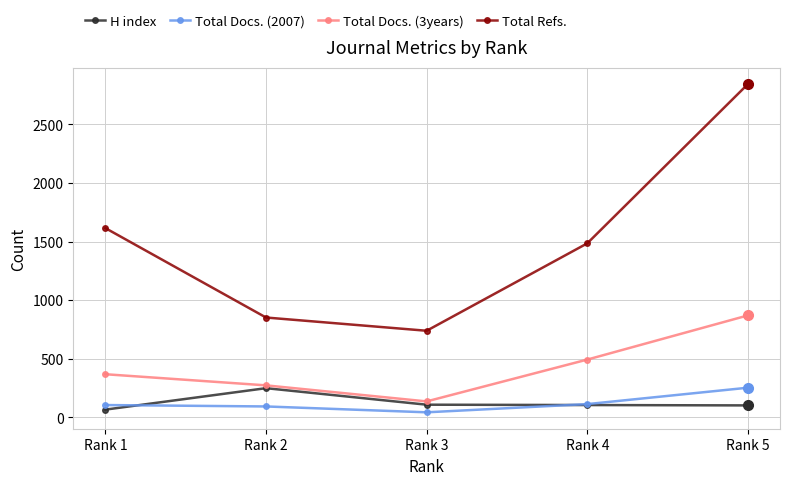

The value of Total Refs. at Rank 4 is 706. True or false?

False